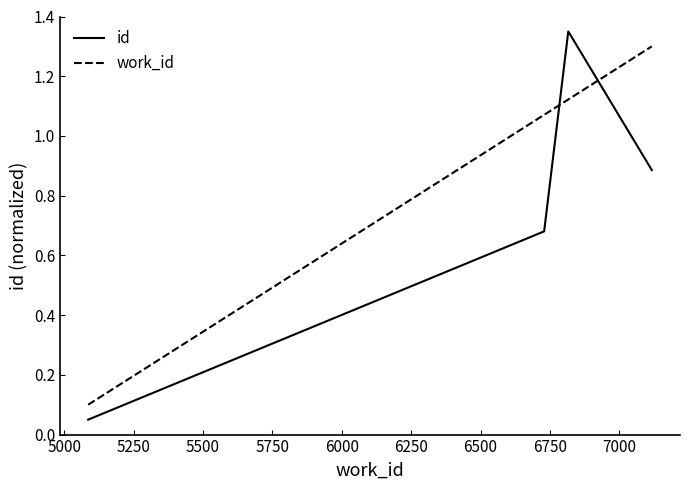

Which series has the widest spread of values?

id